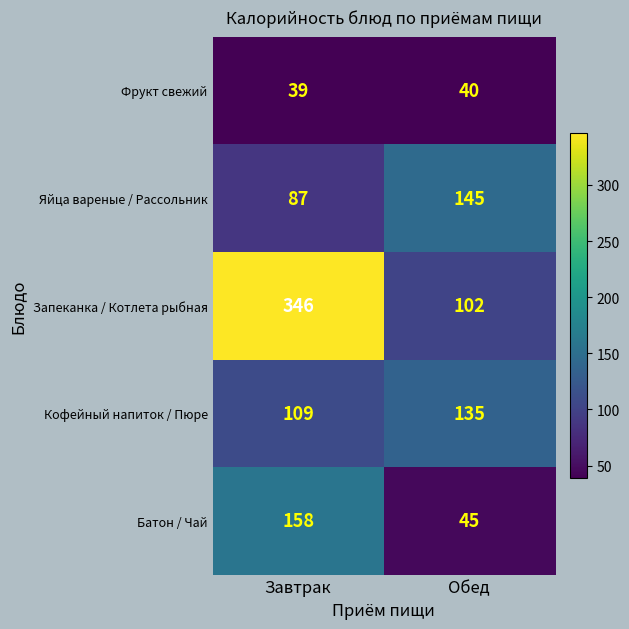

What is the sum of the Яйца вареные / Рассольник values at Обед and Завтрак?

232